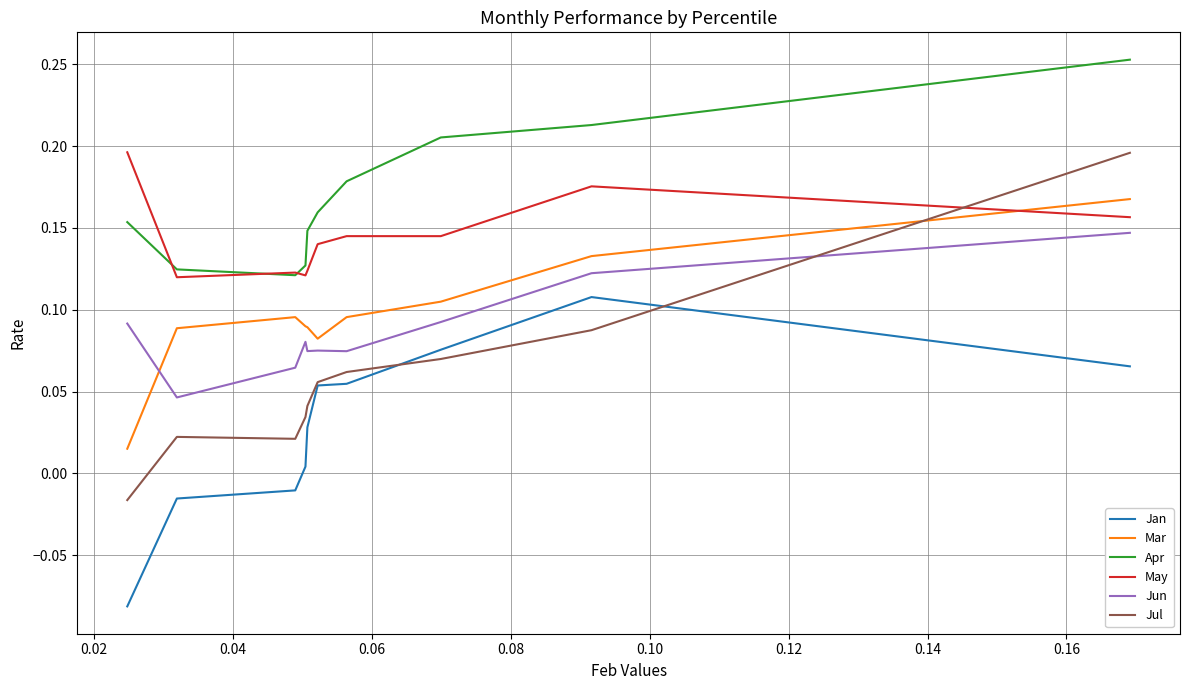

True or false: Mar and Apr cross at least once.

False